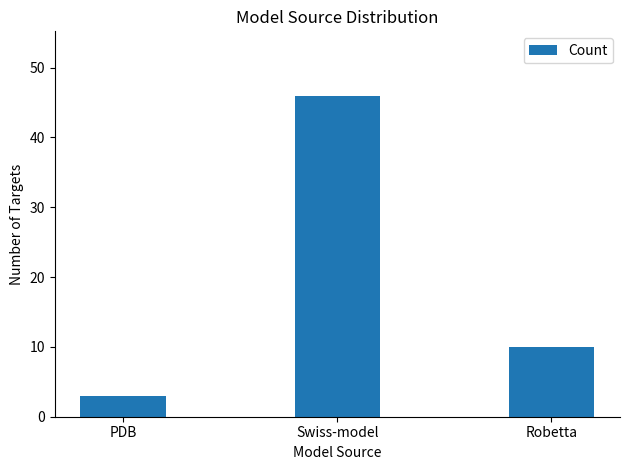

True or false: the data shows 3 at PDB.

True